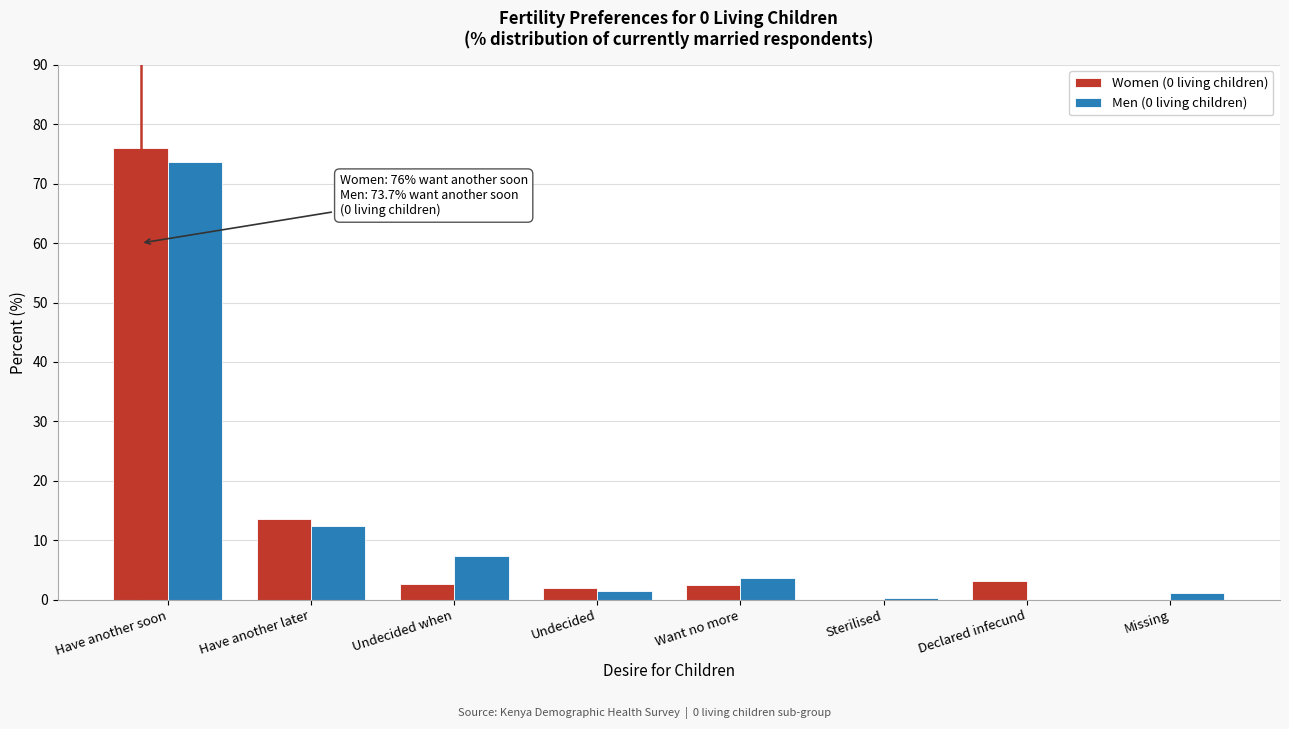

Which category has the highest value across all series?

Have another soon